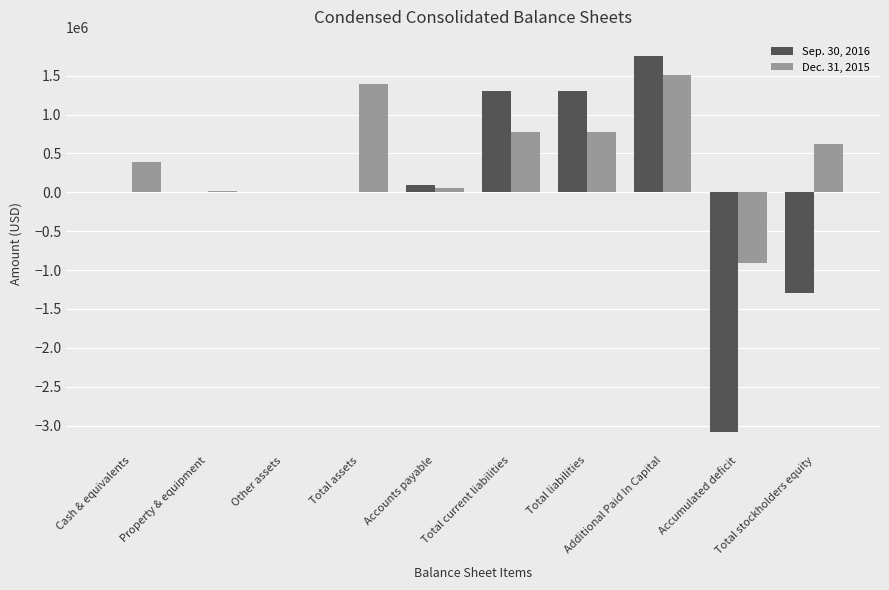

Which series has the largest total across all categories?

Dec. 31, 2015